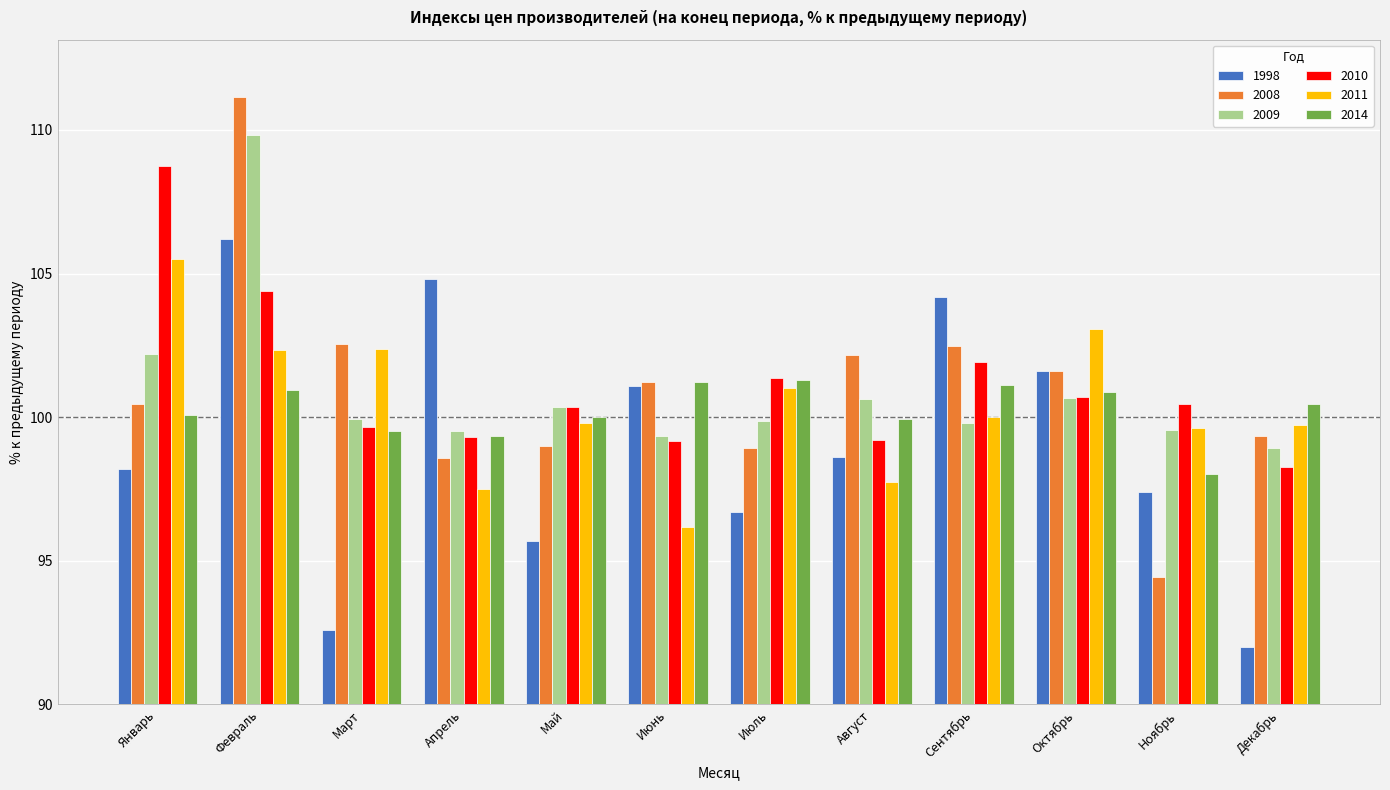

At how many categories does at least one series exceed 102?

7